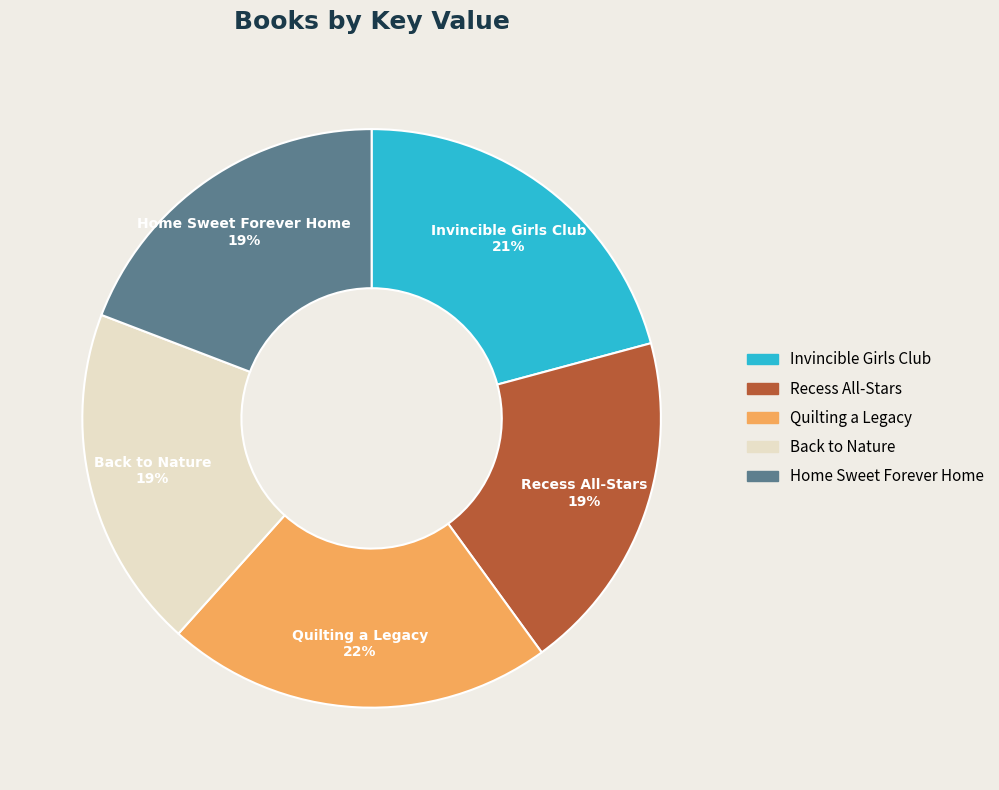

True or false: Home Sweet Forever Home accounts for 7% of the total.

False